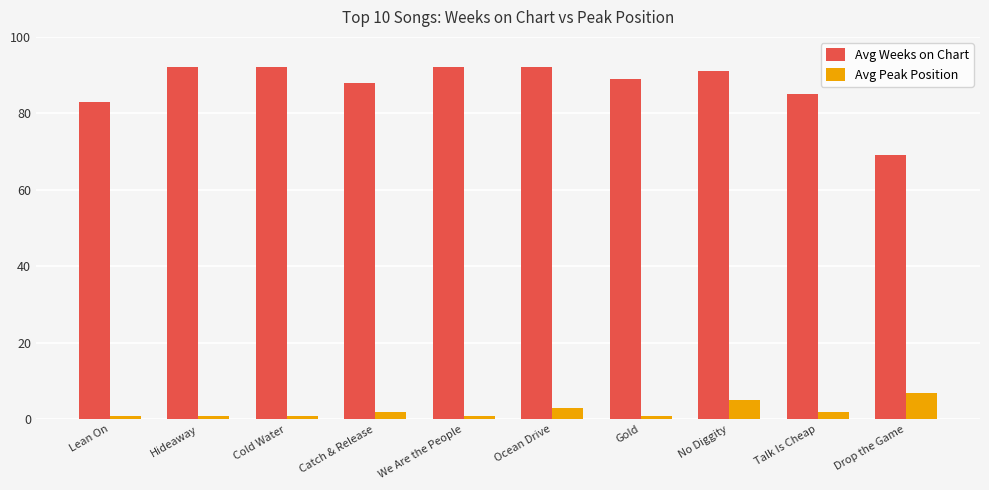

Rank the series by their maximum value, from highest to lowest.

Avg Weeks on Chart, Avg Peak Position